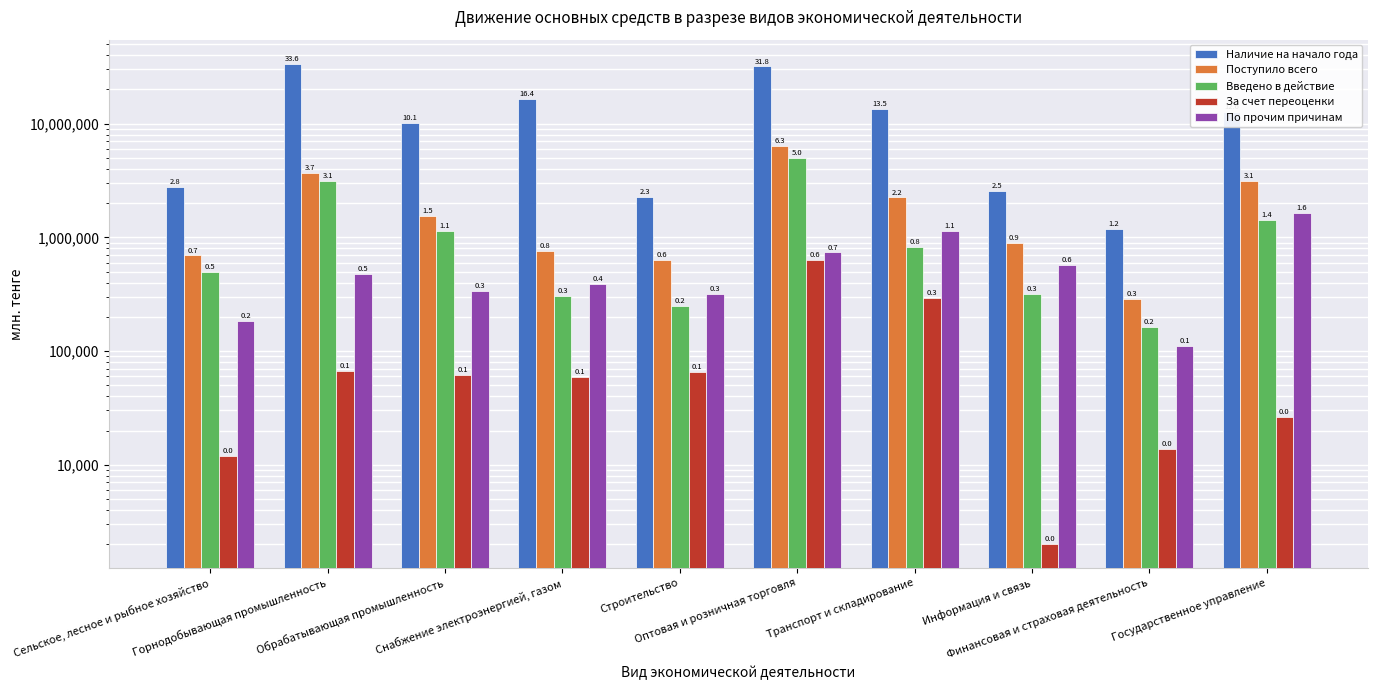

Which series has the widest spread of values?

Наличие на начало года